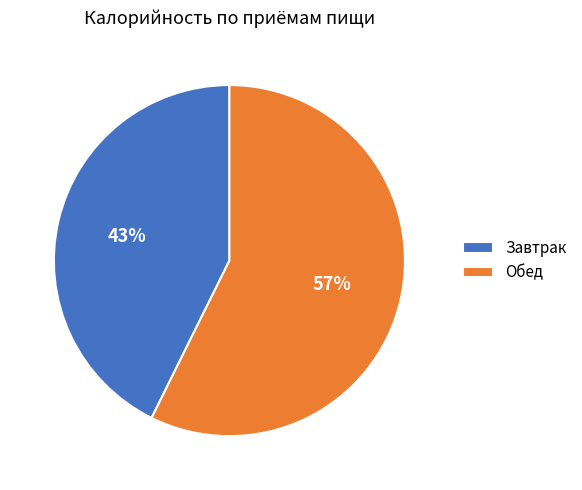

How many slices are in this pie chart?

2